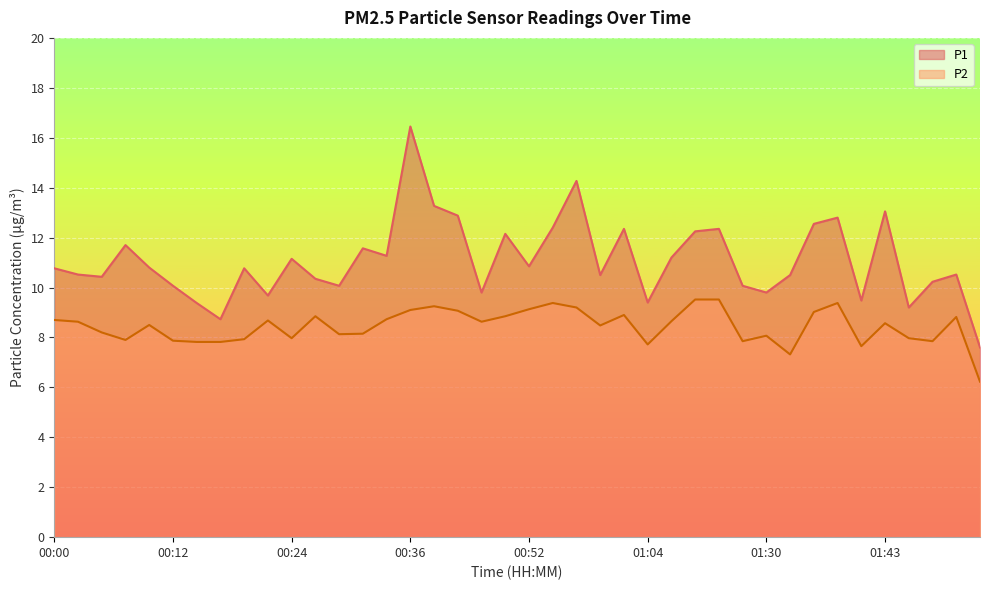

What is the difference between the P1 values at 00:27 and 00:17?

1.6